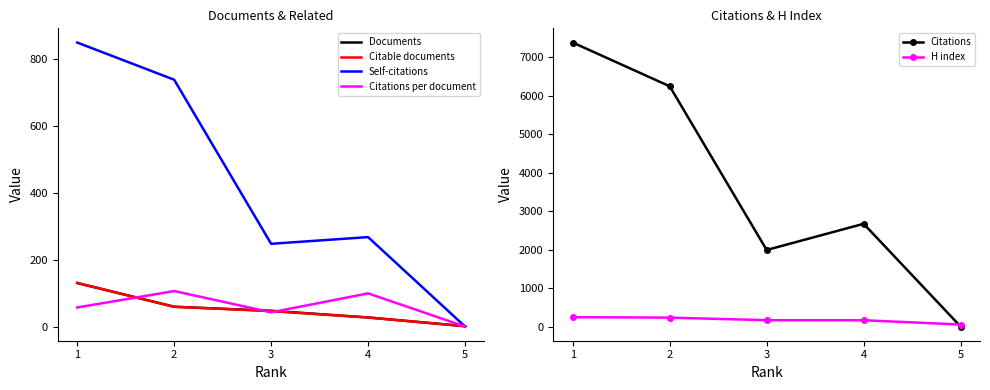

What is the sum of the Self-citations values at 4 and 1?

1115.0